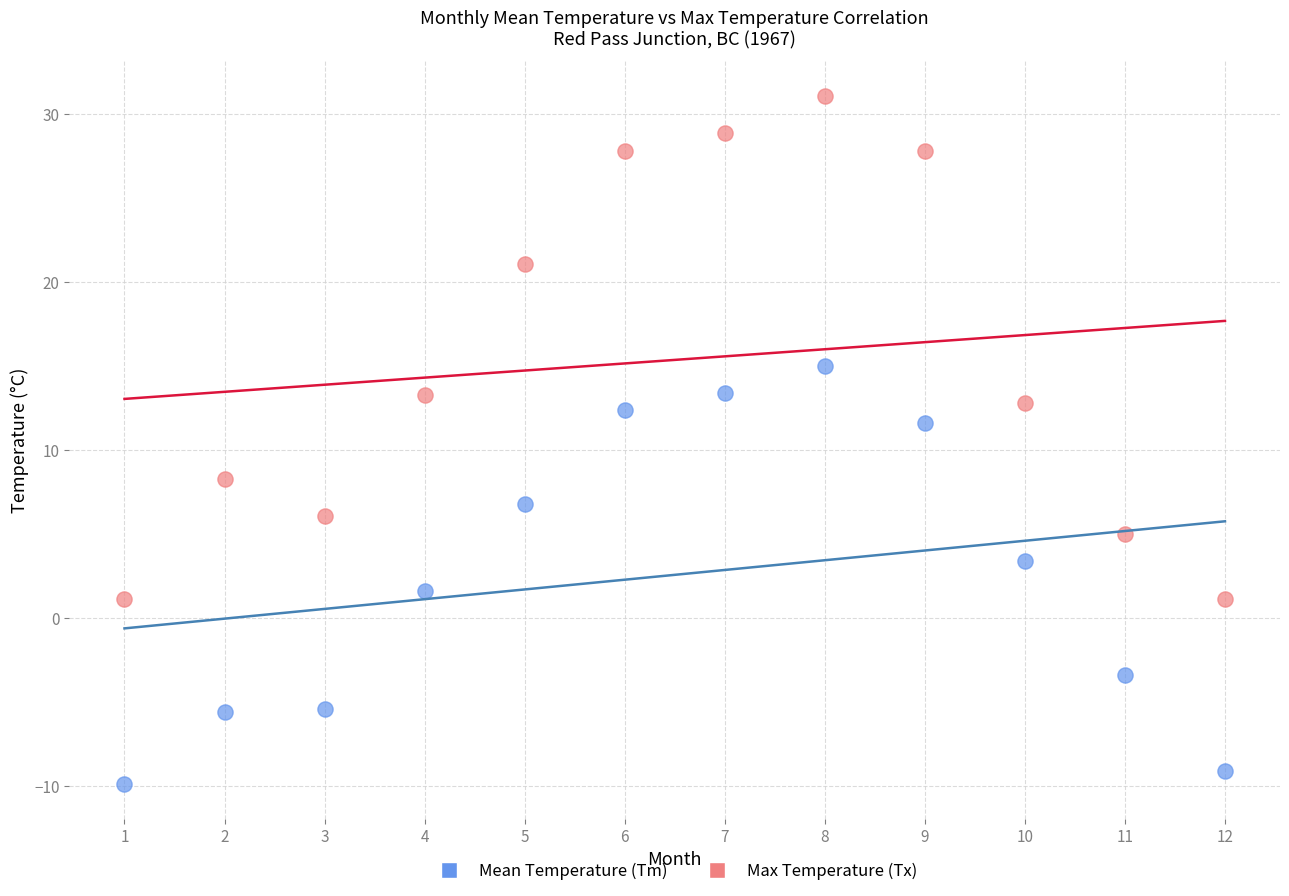

In the Max Temperature (Tx) series, what Y value is closest to 16?

13.3